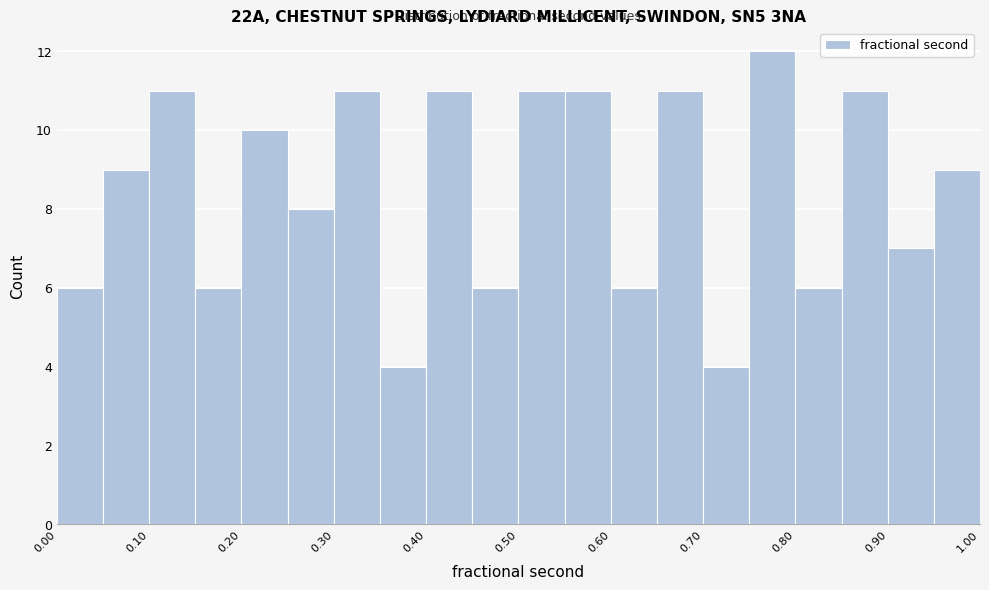

Which range on the x-axis has the tallest bar?

0.75 to 0.80